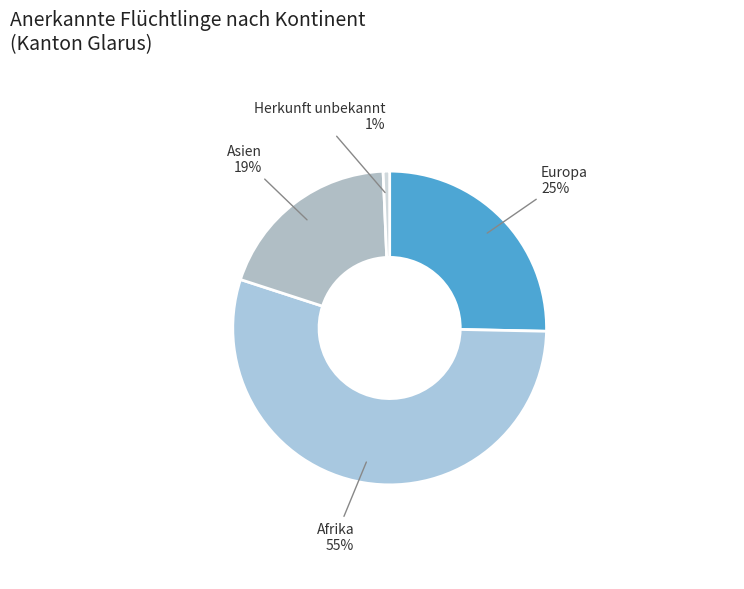

How many slices are in this pie chart?

4